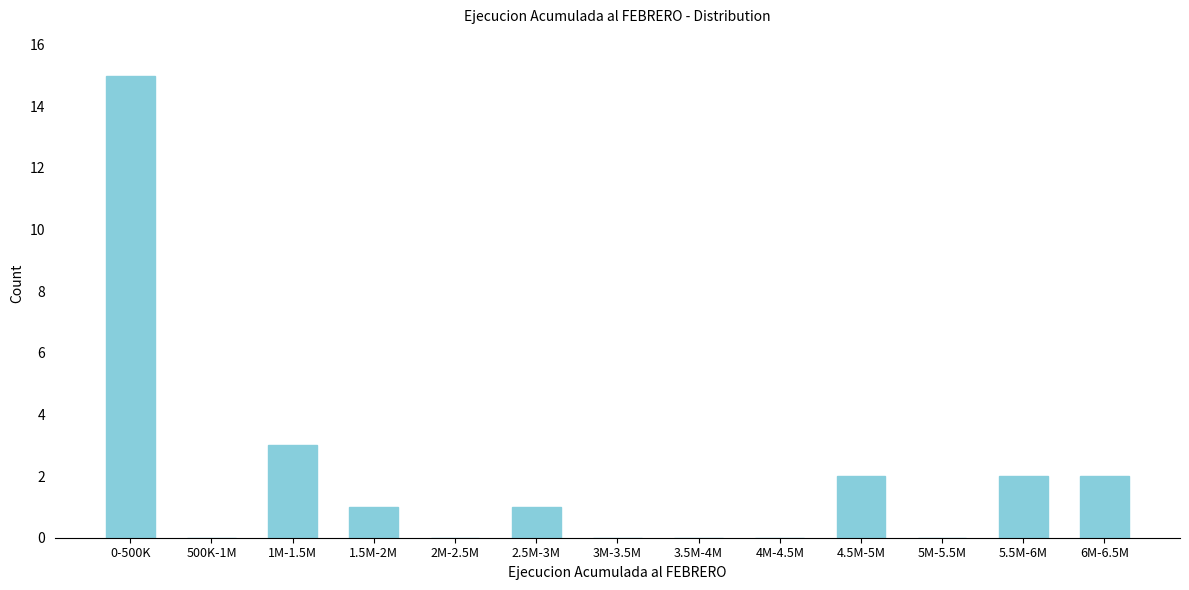

Reading left to right, list all the values displayed in this chart.

0-500K=15	500K-1M=0	1M-1.5M=3	1.5M-2M=1	2M-2.5M=0	2.5M-3M=1	3M-3.5M=0	3.5M-4M=0	4M-4.5M=0	4.5M-5M=2	5M-5.5M=0	5.5M-6M=2	6M-6.5M=2